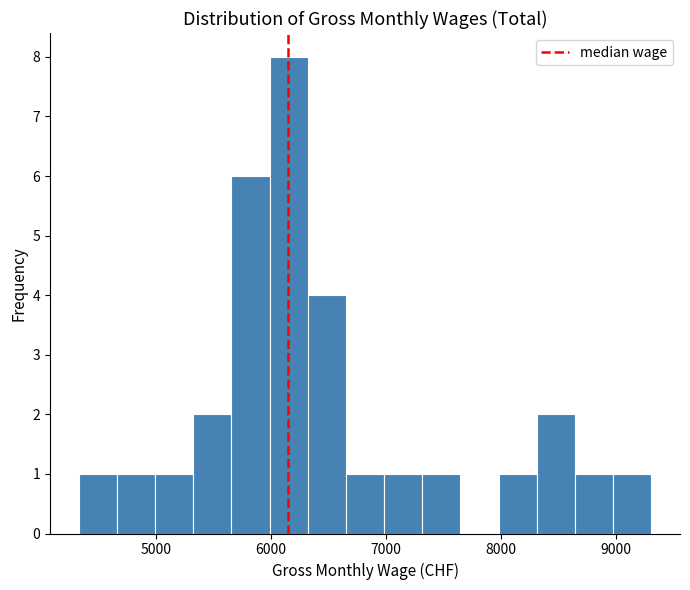

Read against the x-axis, roughly where is the centre of the tallest bar?

6200